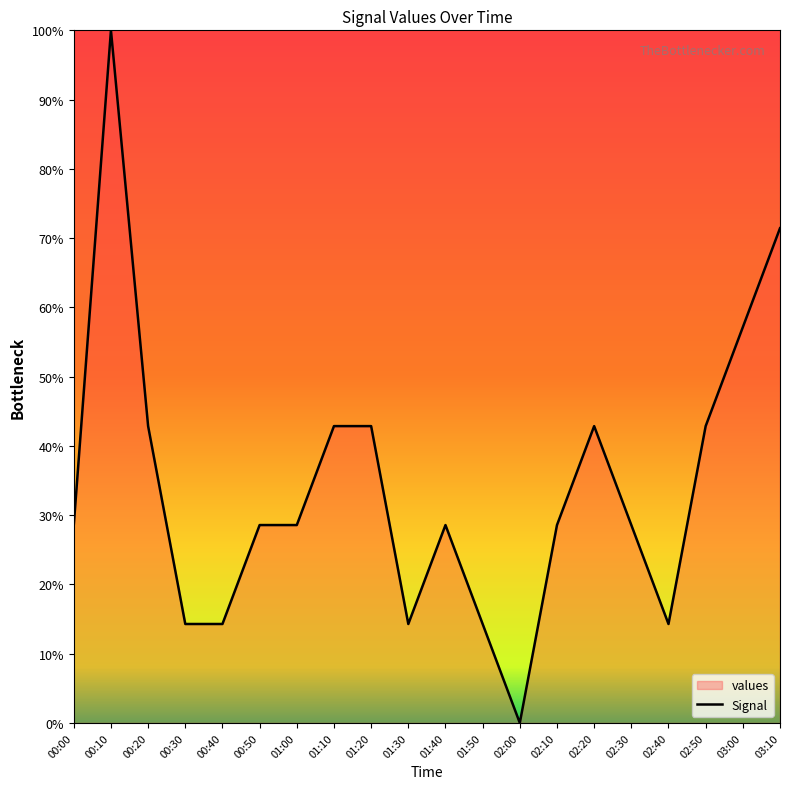

What is the sum of the values at 01:40 and 01:10?

71.4